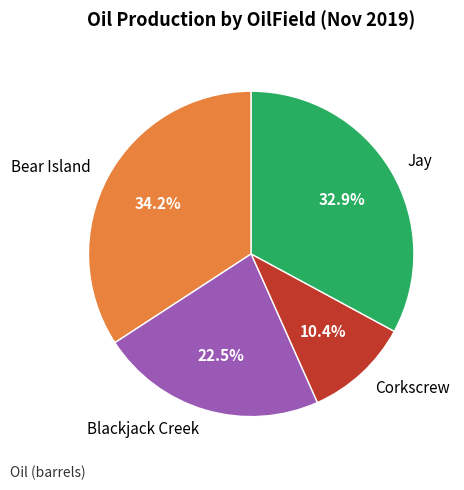

Is there any slice that represents more than half of the pie?

No